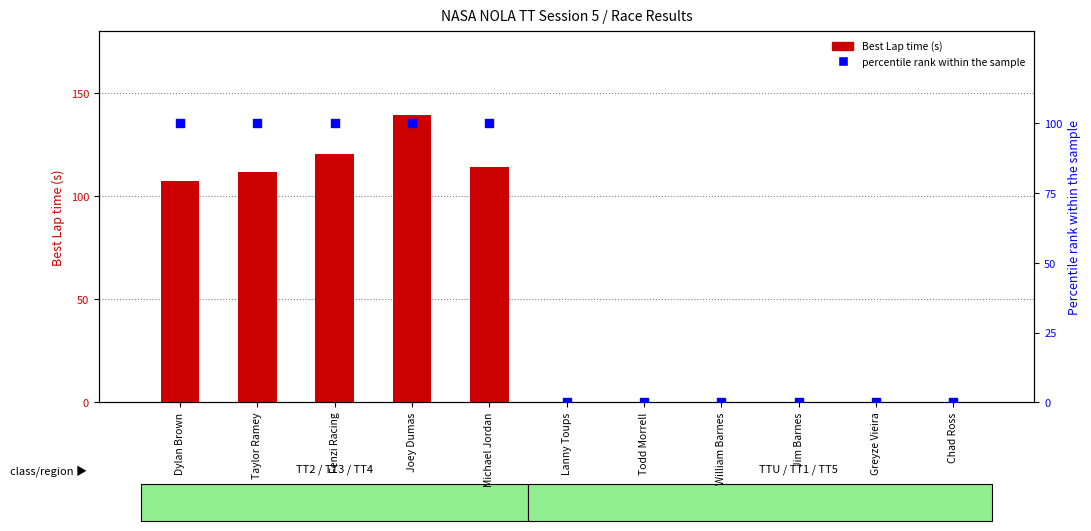

At which category is the sum across all series the highest?

Joey Dumas